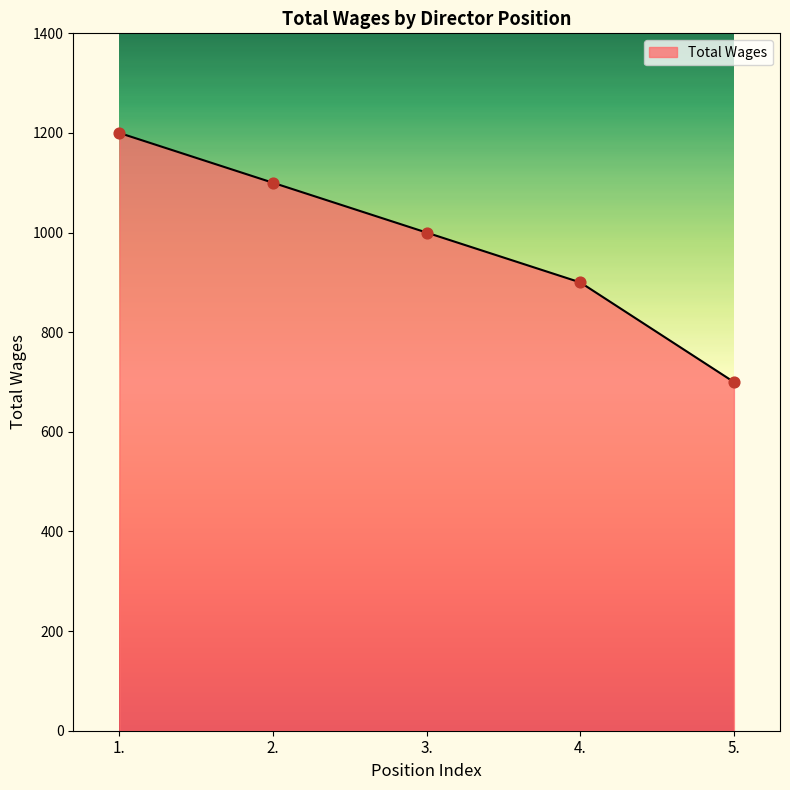

Which has a higher value, 1. or 2.?

1.